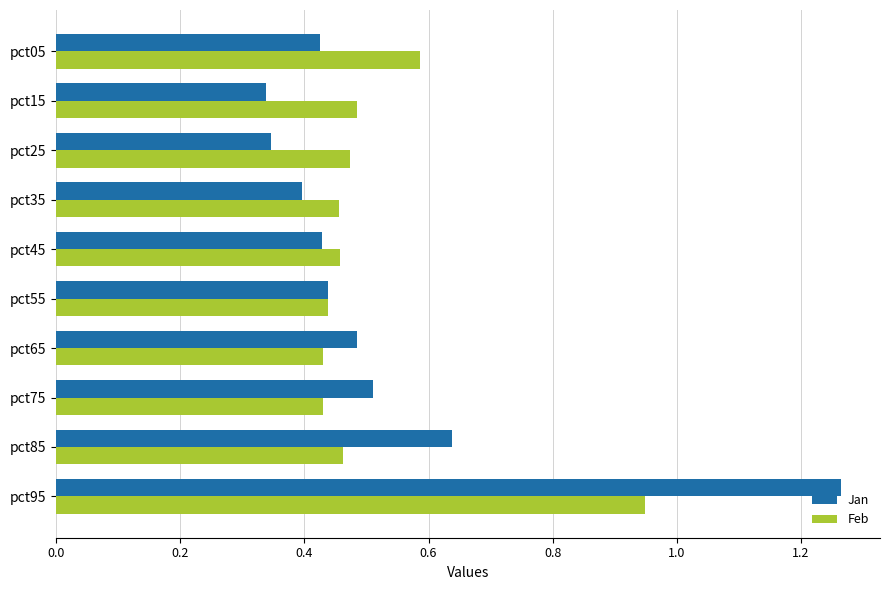

What is the total value across all series at pct05?

1.0